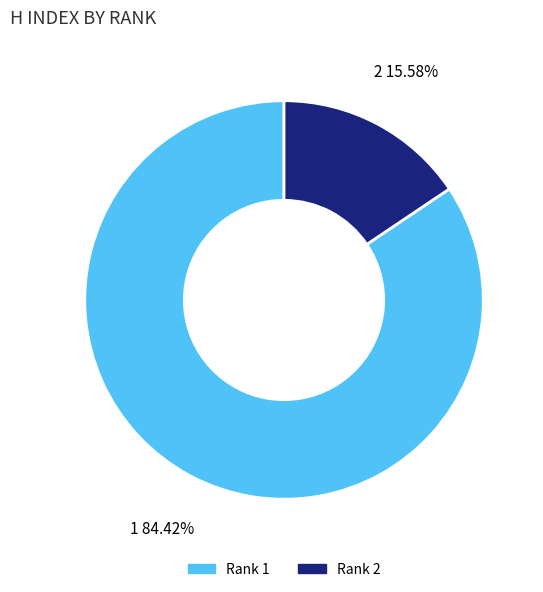

Does any single category account for the majority?

Yes